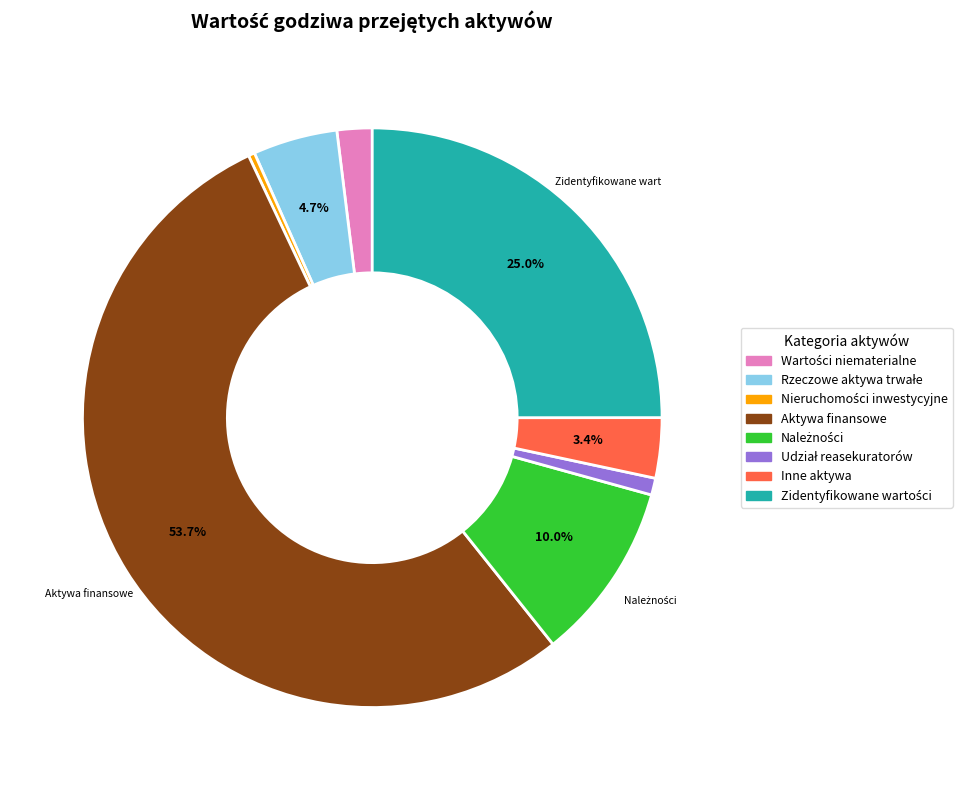

Count the number of slices in the pie.

8